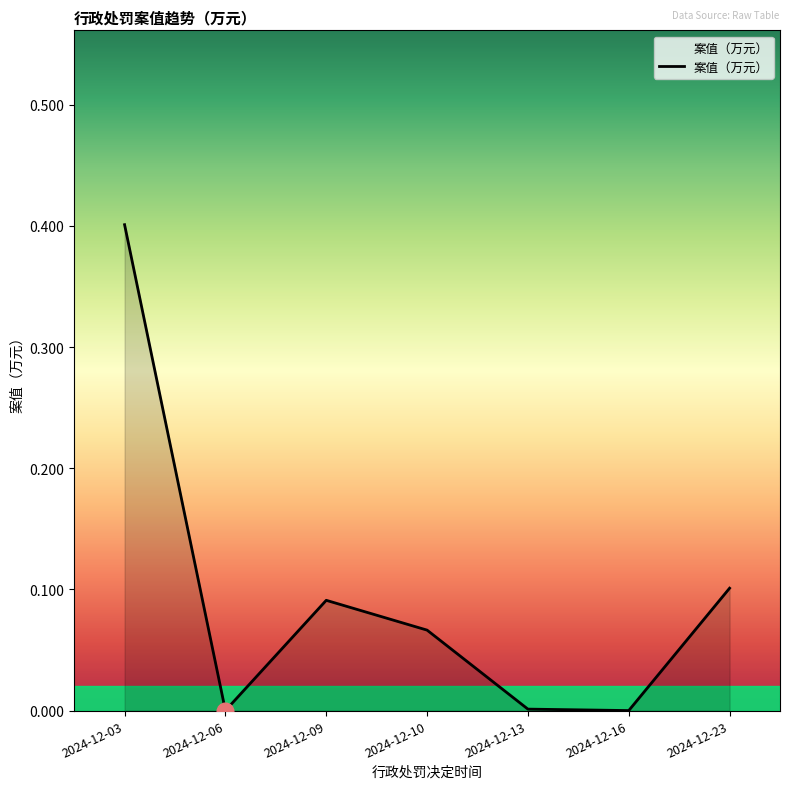

True or false: the data has more than 2 interior local peaks.

False